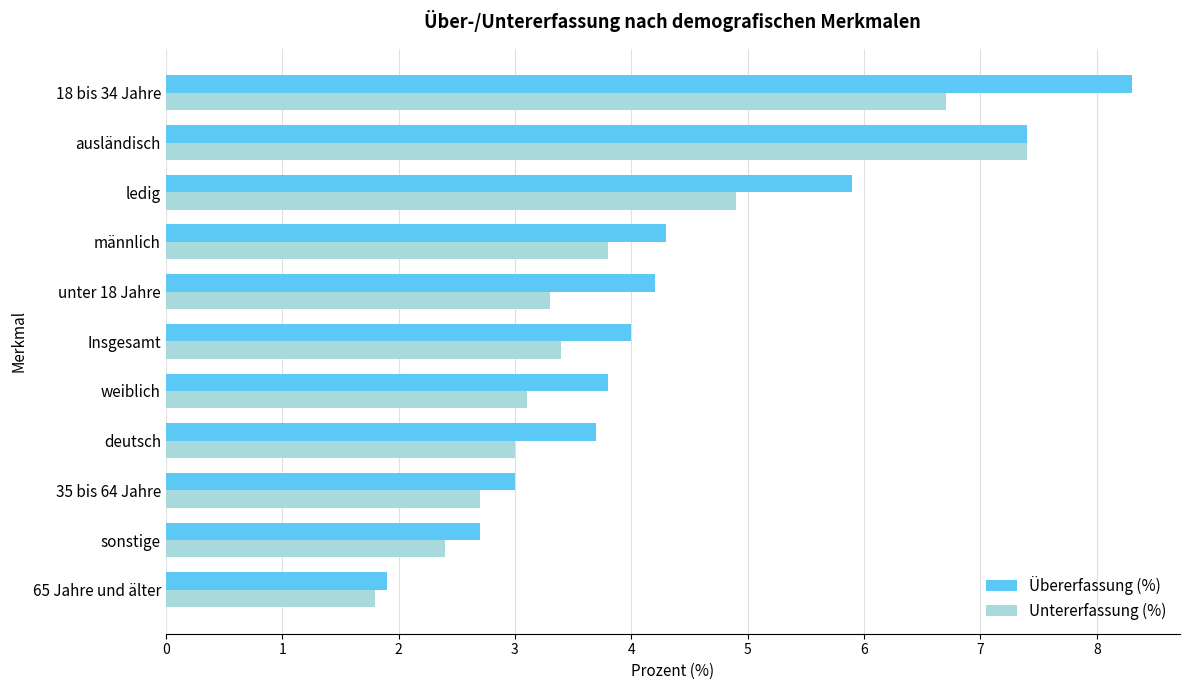

What is the minimum value shown in the chart?

1.8